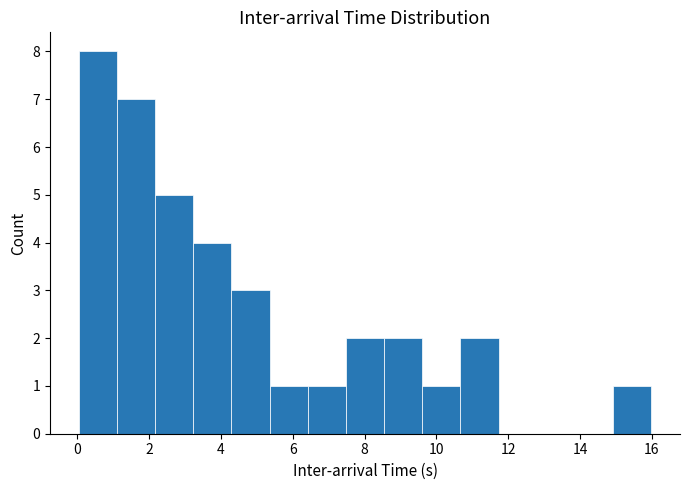

Reading left to right, transcribe this chart: for each bar, give the range it covers on the x-axis and its height. Neither the bar edges nor the heights are printed on the chart, so give them approximately, as read against the axes.

0.0 to 1.2: 8
1.2 to 2.2: 7
2.2 to 3.2: 5
3.2 to 4.2: 4
4.2 to 5.4: 3
5.4 to 6.4: 1
6.4 to 7.4: 1
7.4 to 8.6: 2
8.6 to 9.6: 2
9.6 to 10.6: 1
10.6 to 11.8: 2
11.8 to 12.8: 0
12.8 to 13.8: 0
13.8 to 15.0: 0
15.0 to 16.0: 1